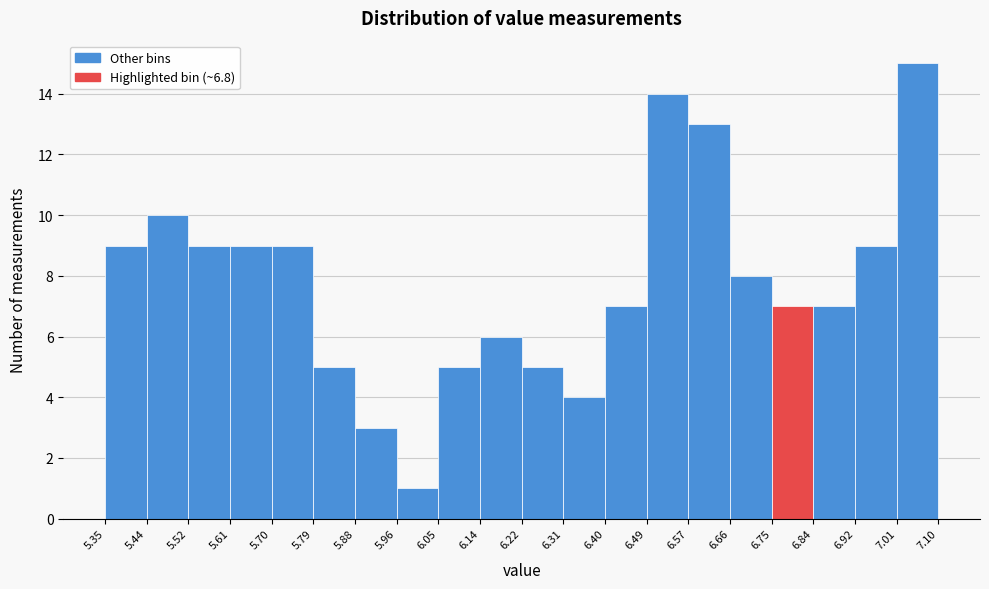

Reading left to right, transcribe this chart: for each bar, give the range it covers on the x-axis and its height. The values are not printed on the chart, so give them approximately, as read against the axis.

5.35 to 5.44: 9
5.44 to 5.52: 10
5.52 to 5.61: 9
5.61 to 5.70: 9
5.70 to 5.79: 9
5.79 to 5.88: 5
5.88 to 5.96: 3
5.96 to 6.05: 1
6.05 to 6.14: 5
6.14 to 6.22: 6
6.22 to 6.31: 5
6.31 to 6.40: 4
6.40 to 6.49: 7
6.49 to 6.57: 14
6.57 to 6.66: 13
6.66 to 6.75: 8
6.75 to 6.84: 7
6.84 to 6.92: 7
6.92 to 7.01: 9
7.01 to 7.10: 15